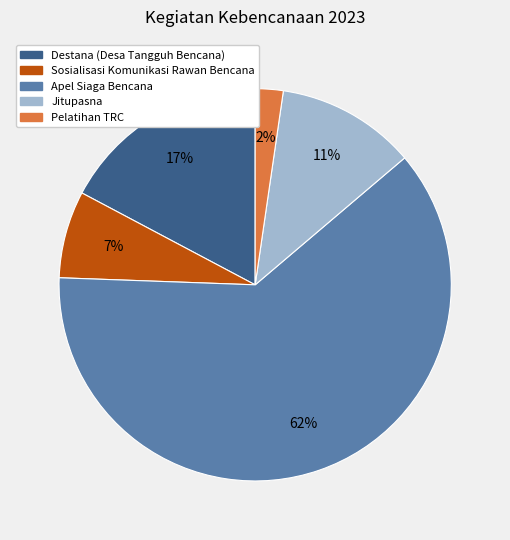

Rank the categories by value from highest to lowest.

Apel Siaga Bencana, Destana (Desa Tangguh Bencana), Jitupasna, Sosialisasi Komunikasi Rawan Bencana, Pelatihan TRC